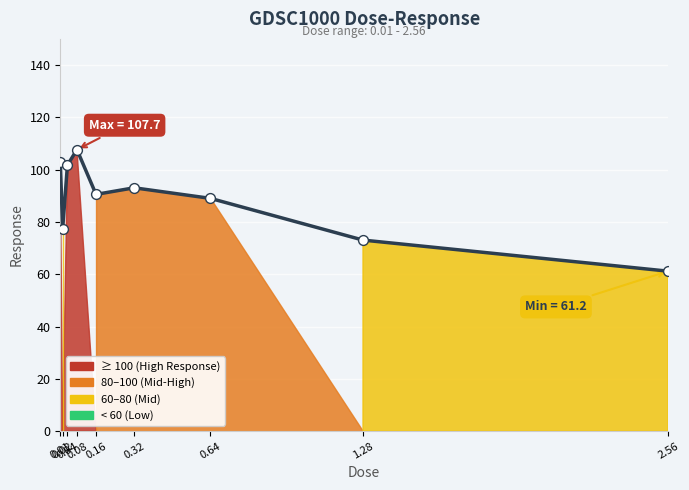

What is the change in value from 0.02 to 0.32?

+15.7